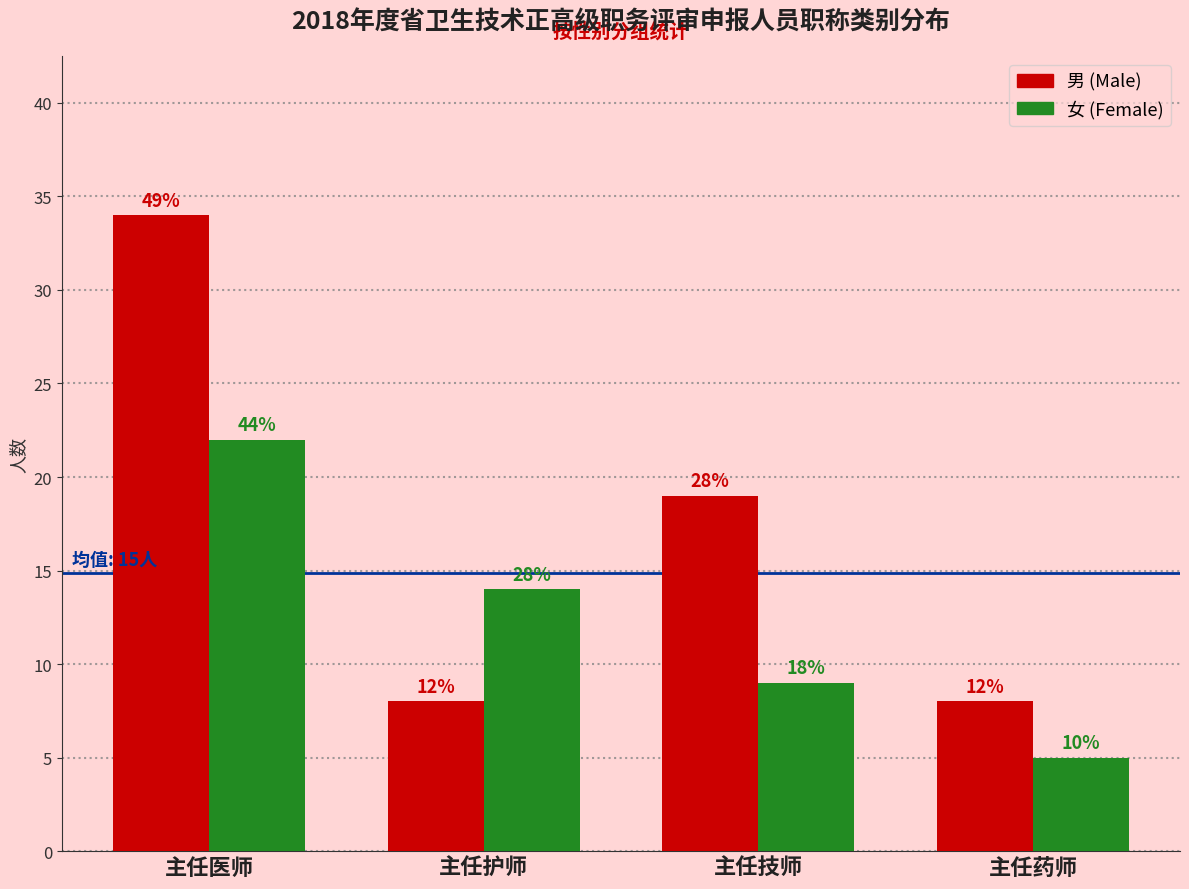

How many bars are there in each group?

2